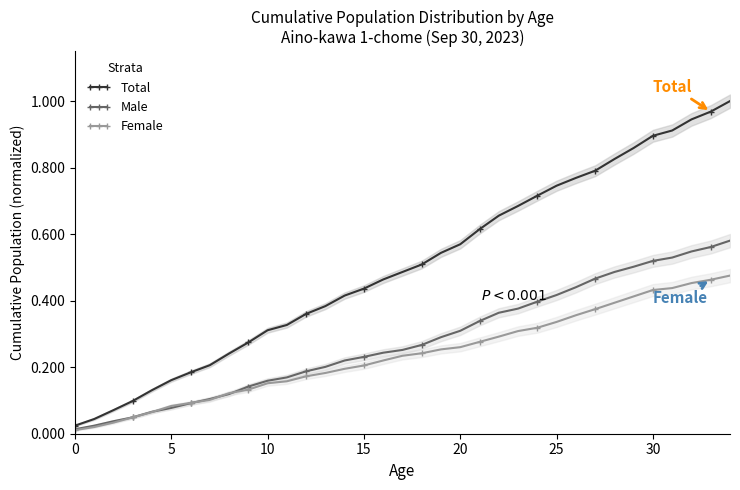

What is the value of the Female point at the 27th from the left?

0.4